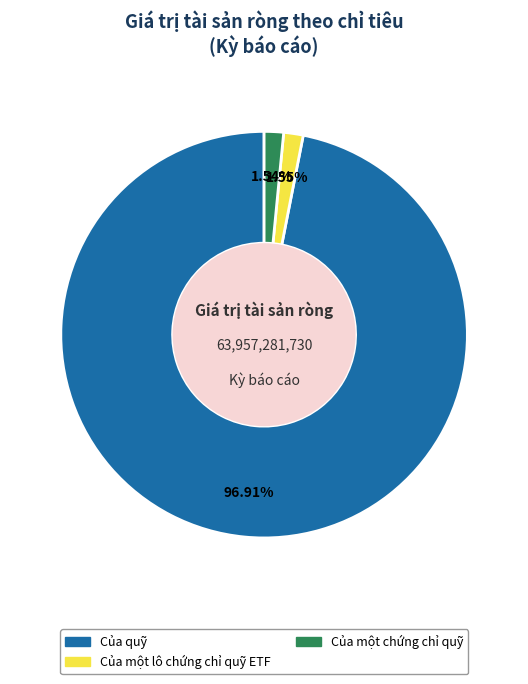

Which slice is the largest?

Của quỹ